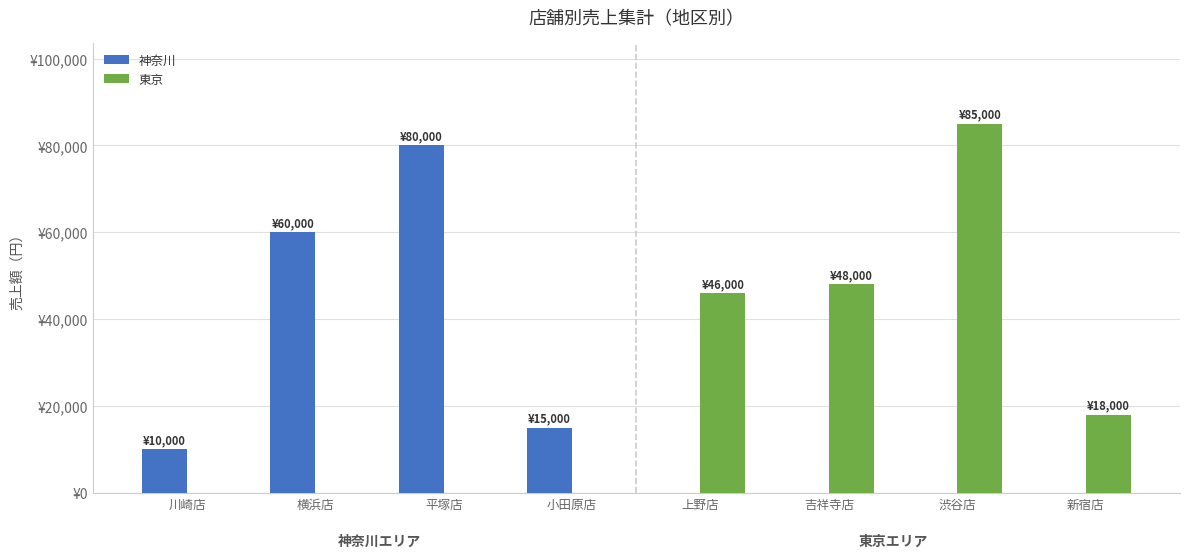

At 新宿店, list the series in order from smallest to largest.

神奈川, 東京